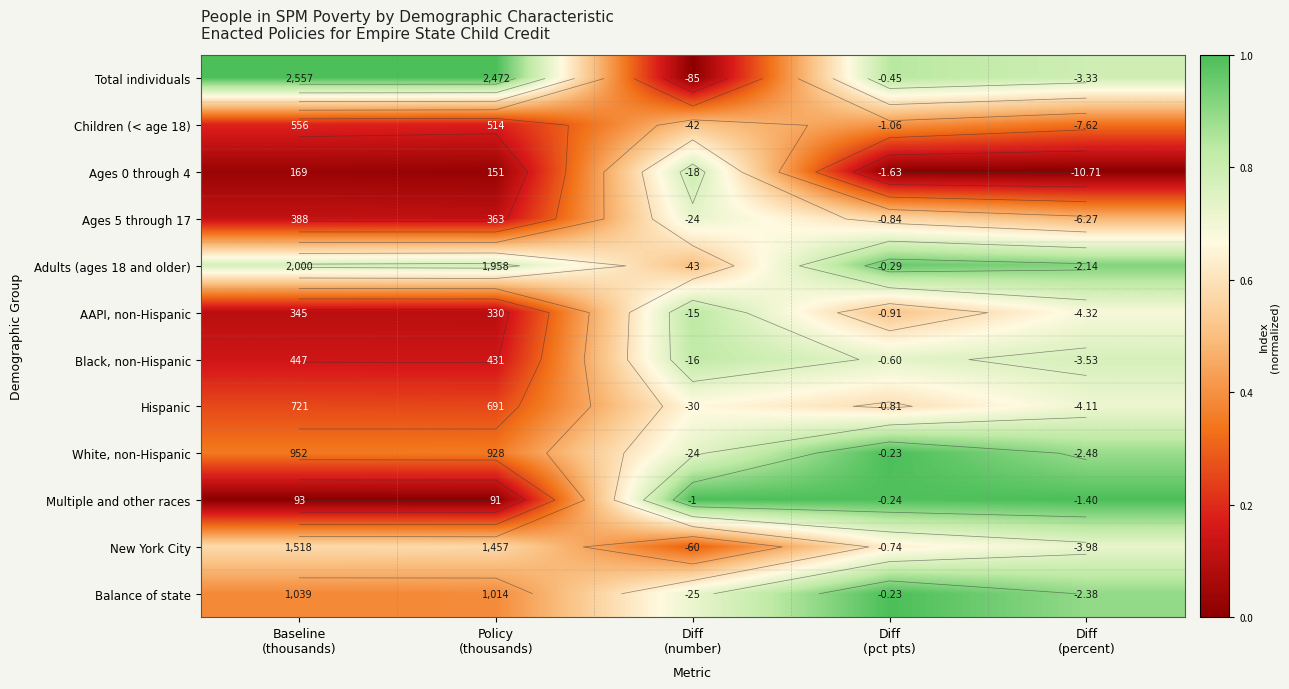

Is the value of Black, non-Hispanic at Diff (pct pts) greater than the value of Adults (ages 18 and older) at Baseline (thousands)?

No